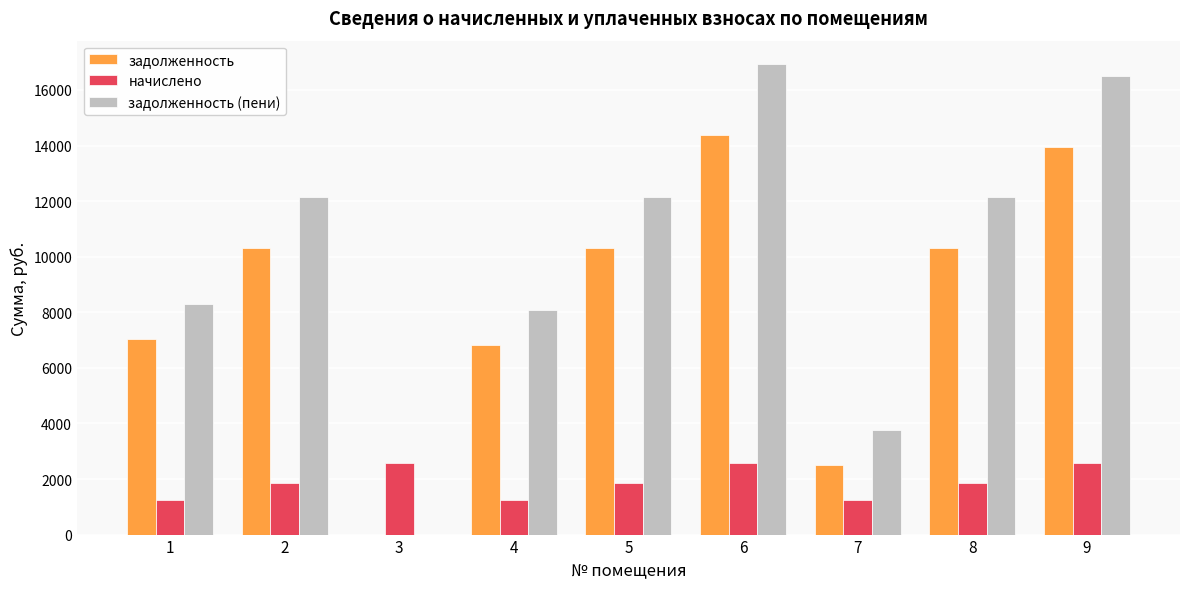

Is the value of задолженность at 6 greater than the value of задолженность (пени) at 6?

No